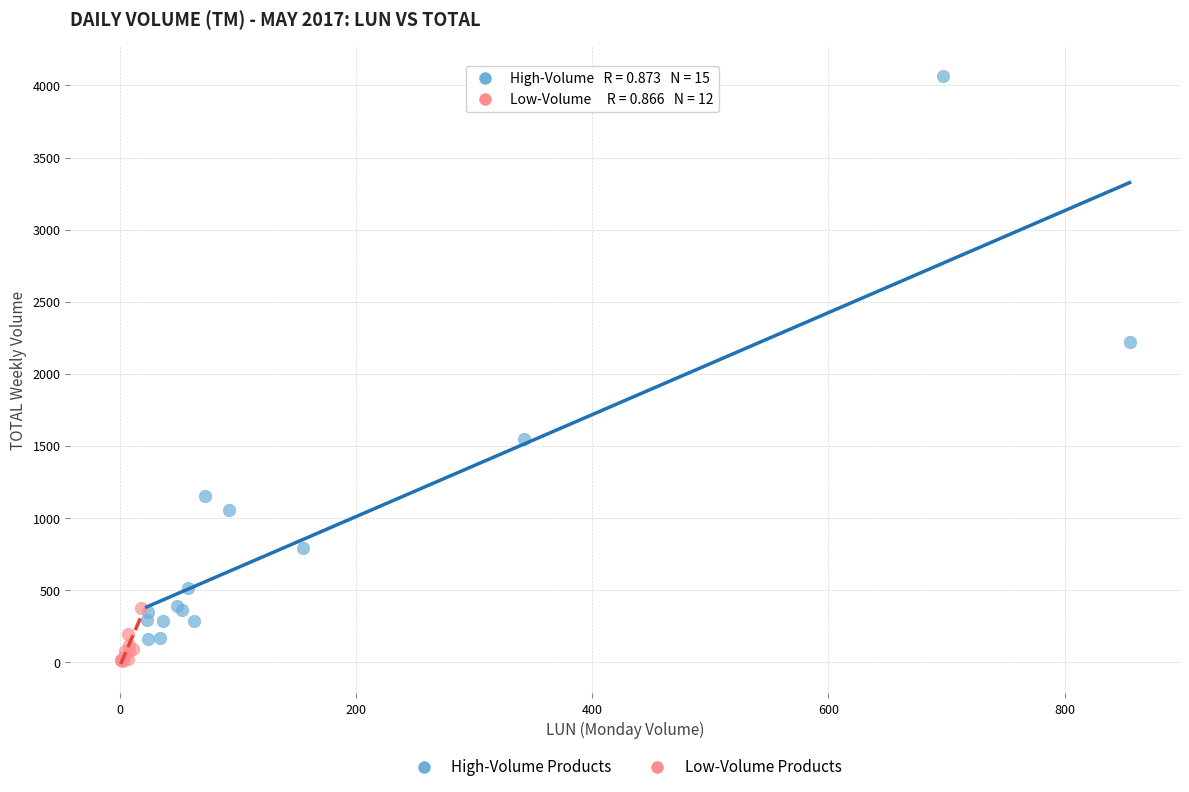

Which series has the largest Y range (max minus min)?

High-Volume Products